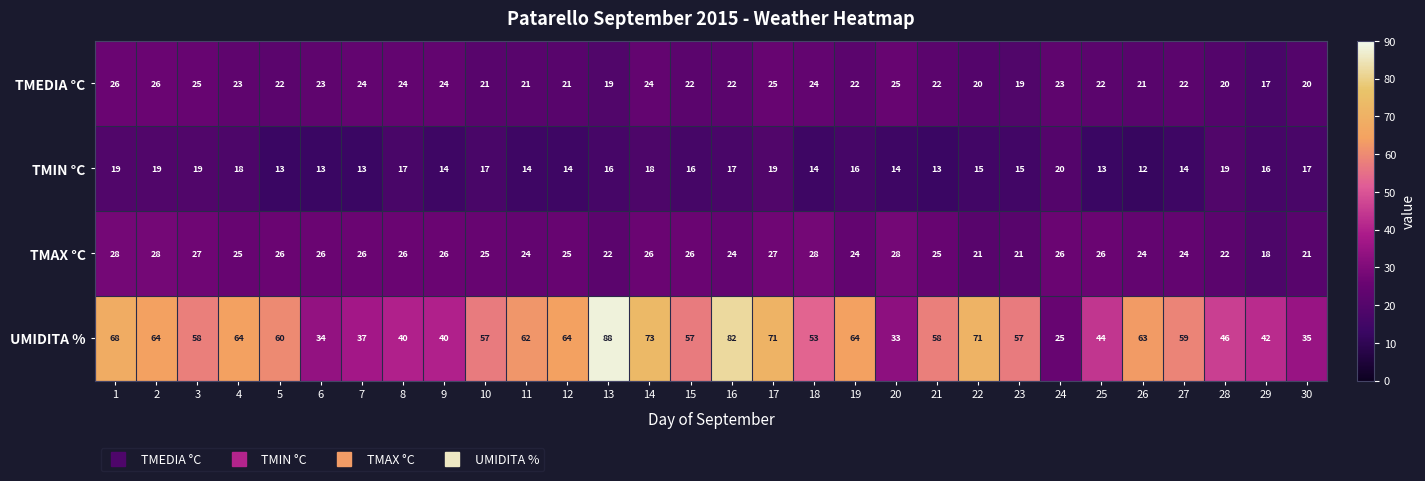

Is it true that TMIN °C equals 19 at 1?

True